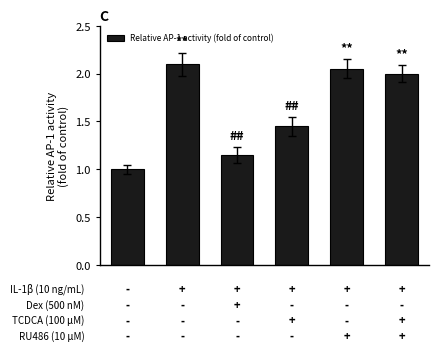

What is the minimum value shown in the chart?

1.0